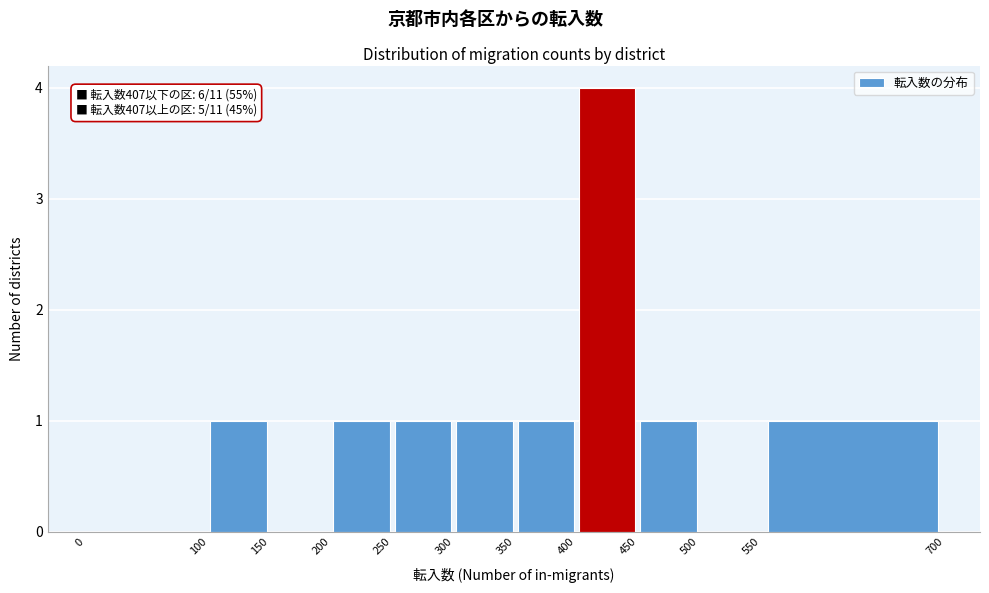

Over which range of the x-axis is the bar tallest?

400 to 450